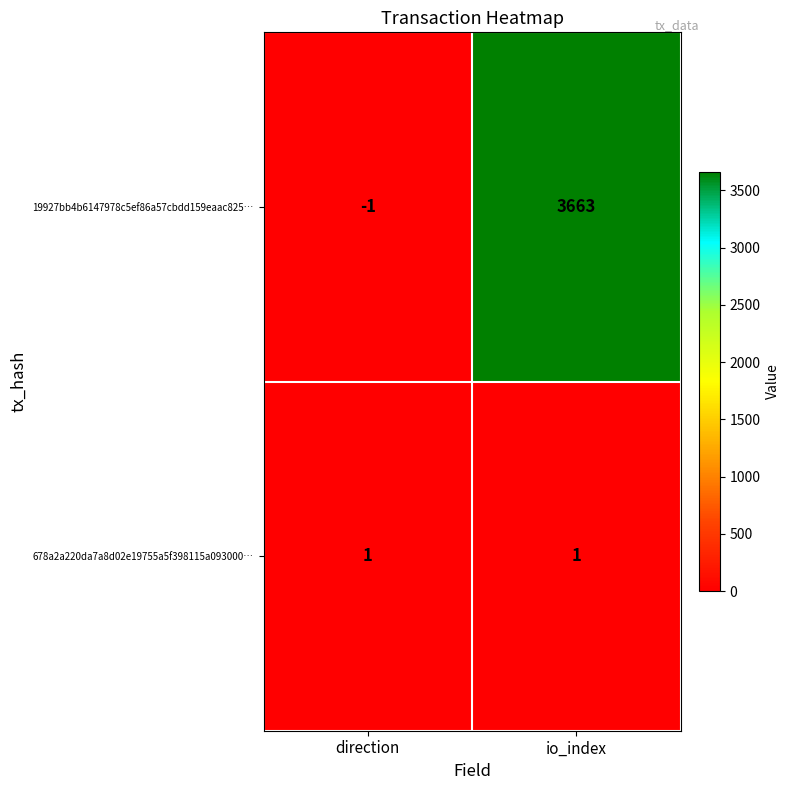

What is the sum of all 19927bb4b6147978c5ef86a57cbdd159eaac825… values?

3662